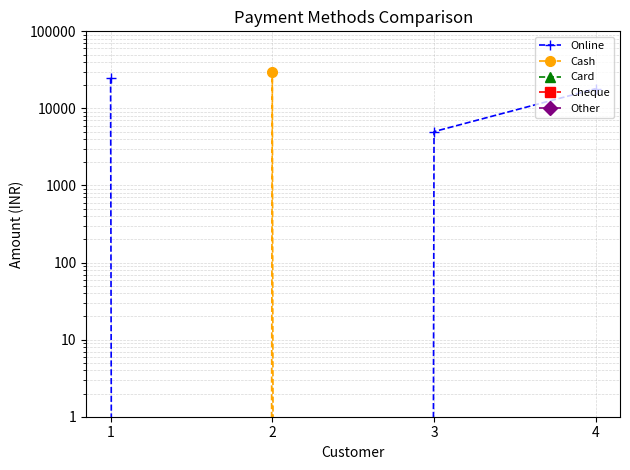

Reading left to right, what are all the values shown in this chart?

Online: 25000	0	5000	18000
Cash: 0	30000	0	0
Card: 0	0	0	0
Cheque: 0	0	0	0
Other: 0	0	0	0